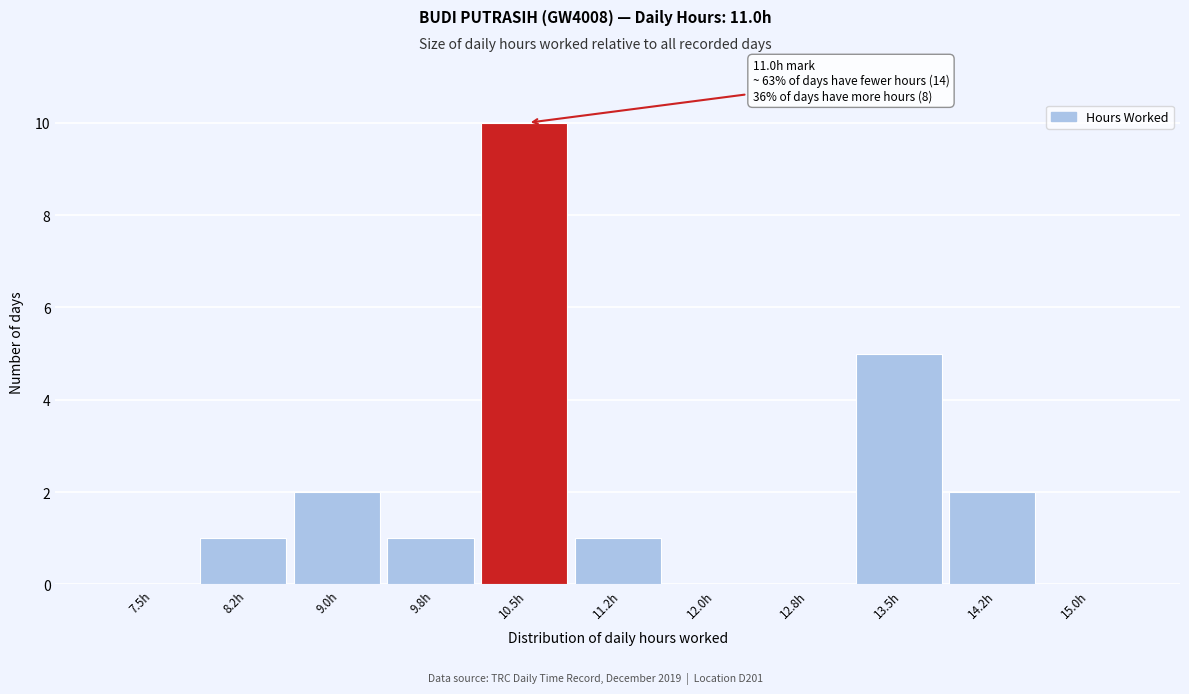

Reading left to right, transcribe all the data shown in this chart.

7.5h=0	8.2h=1	9.0h=2	9.8h=1	10.5h=10	11.2h=1	12.0h=0	12.8h=0	13.5h=5	14.2h=2	15.0h=0